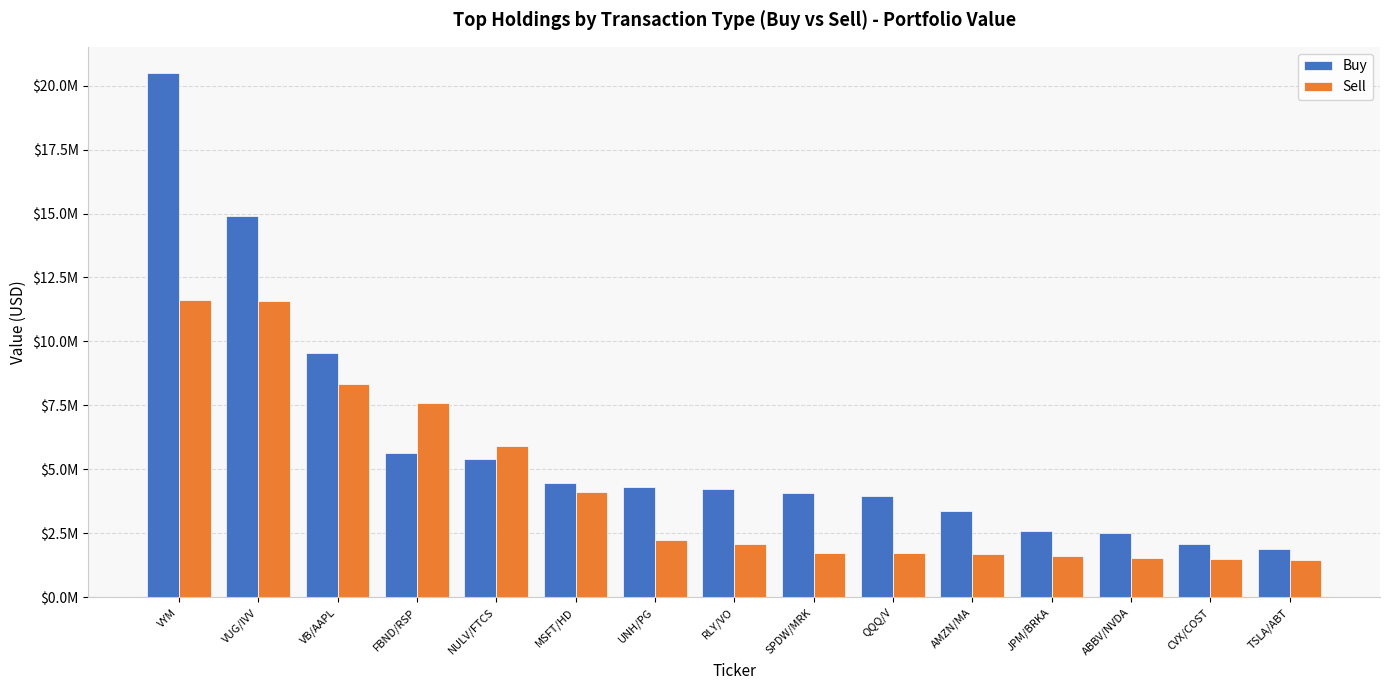

What is the sum of all Buy values?

89540508